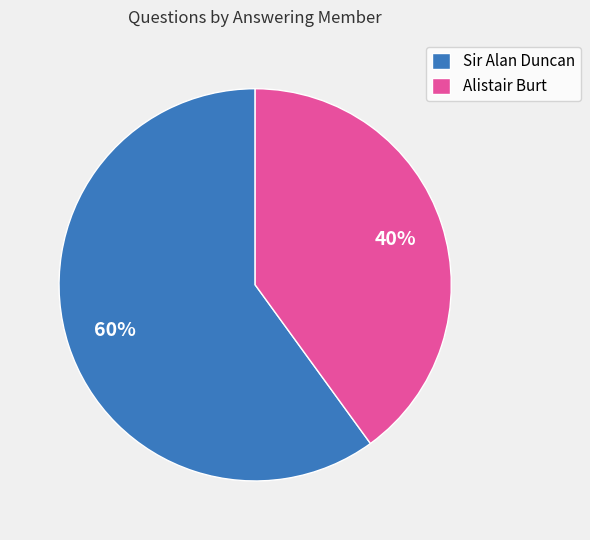

To the nearest percent, what is the average slice percentage?

50%